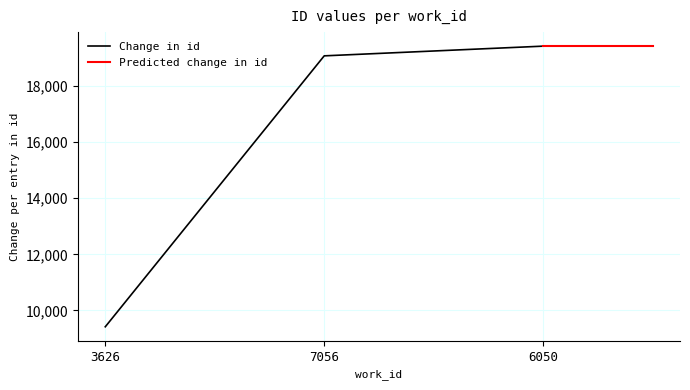

What is the sum of all values?

47912